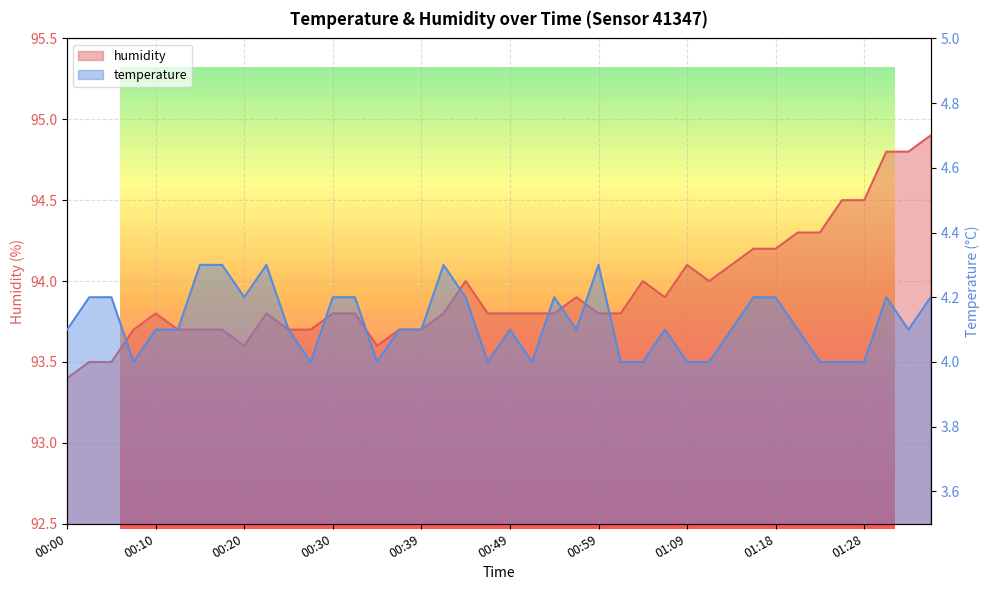

Which label corresponds to the smallest value in the chart?

00:08